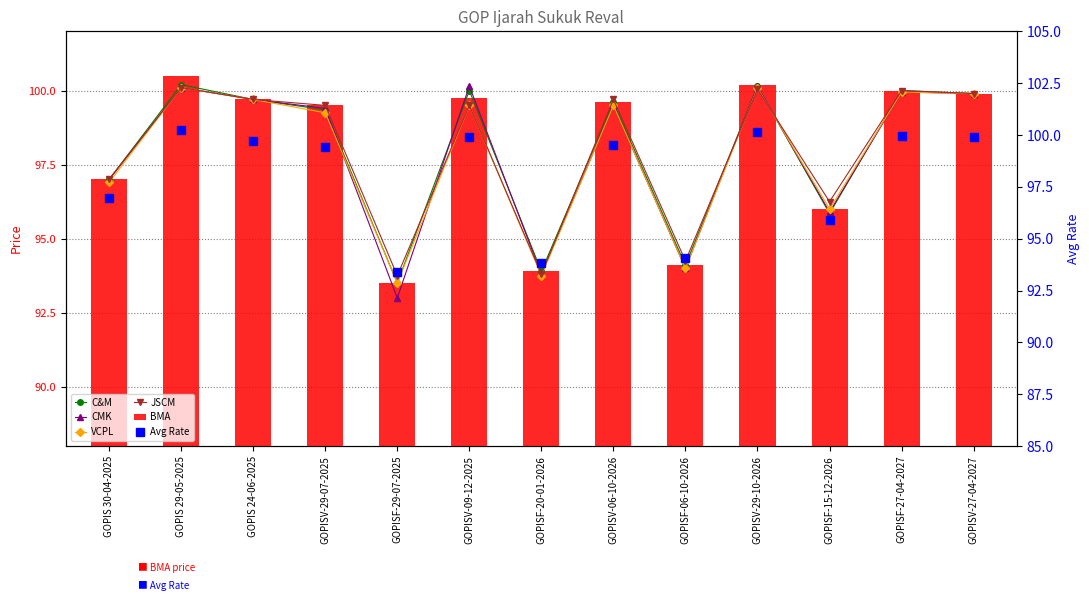

What is the value of the Avg Rate bar at the 1st from the left?

97.0